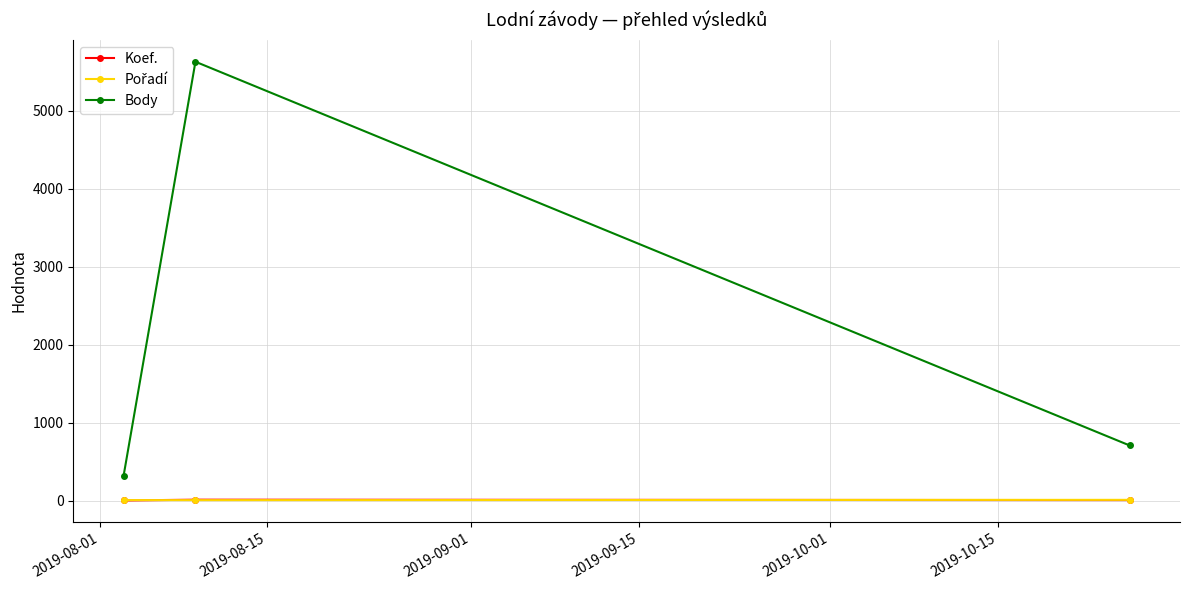

Does the chart display data point markers on the line(s)?

Yes